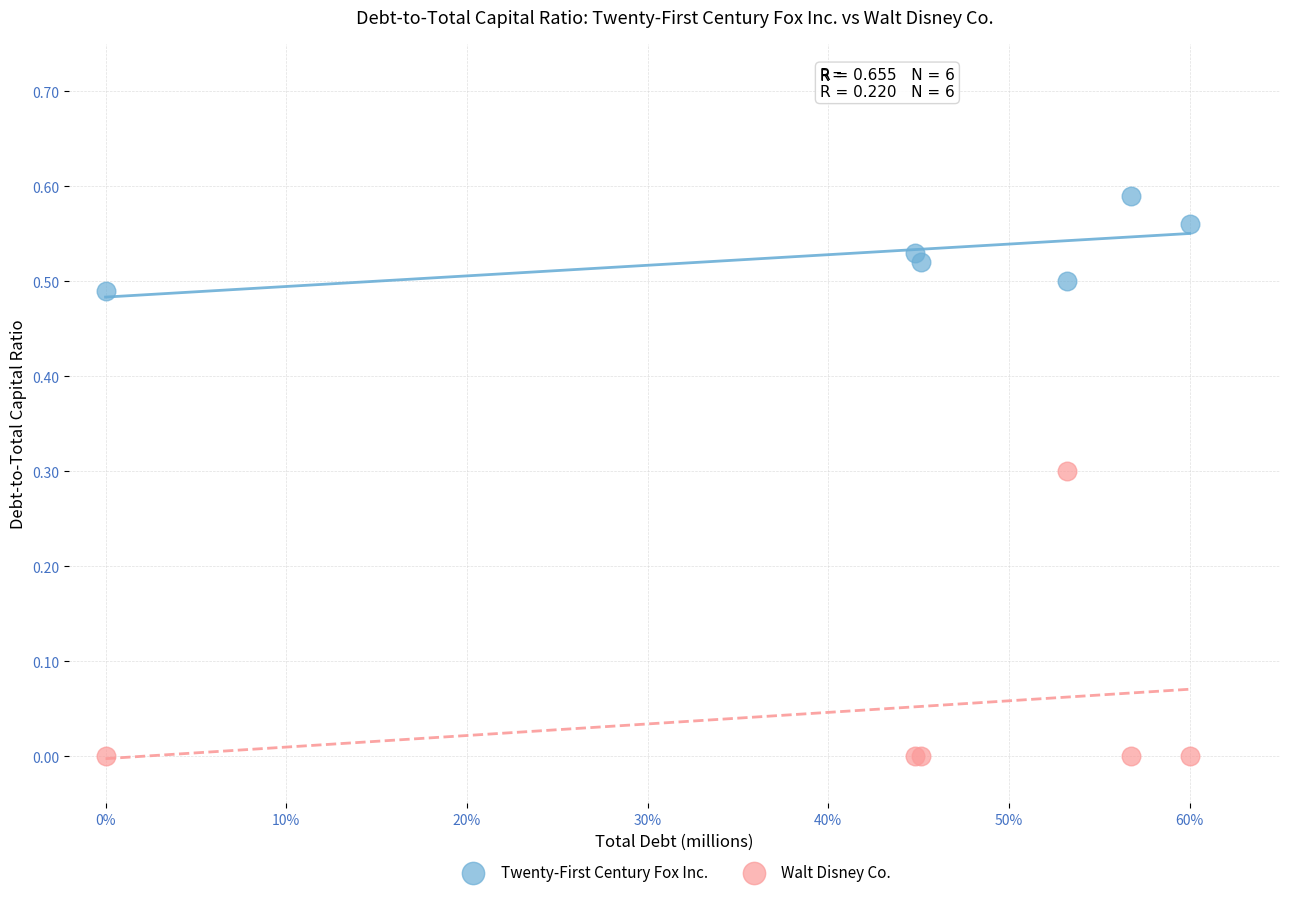

Which series reaches the minimum Y coordinate?

Walt Disney Co.